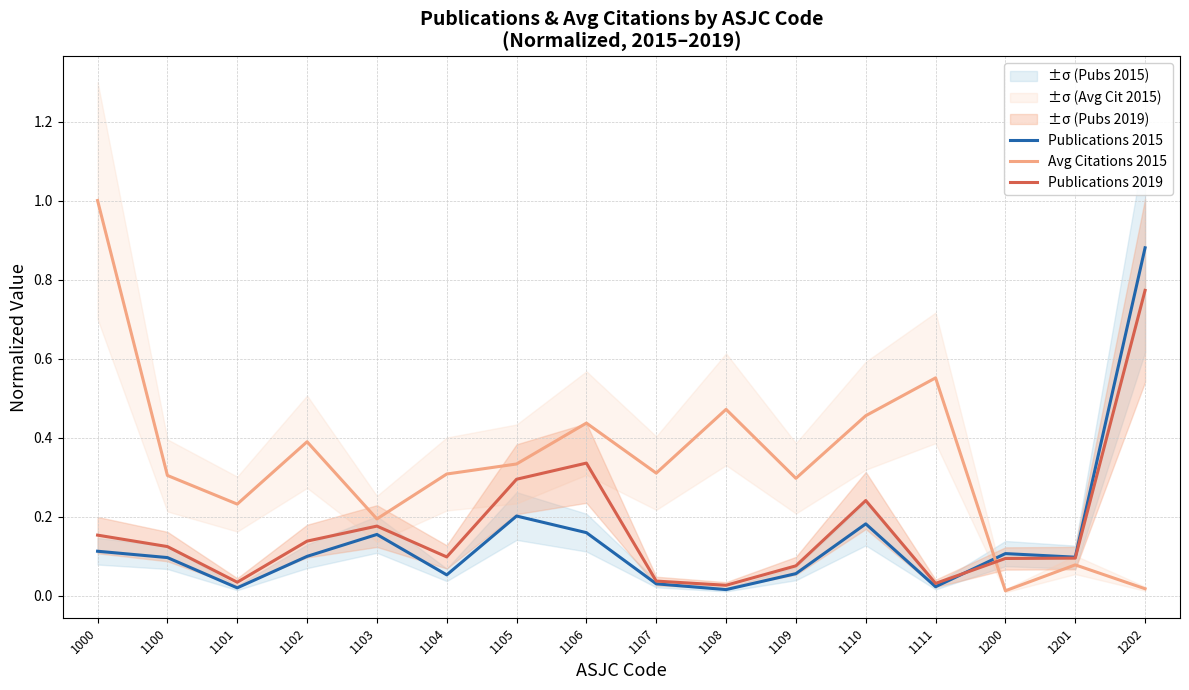

What is the maximum value shown in the chart?

1.0